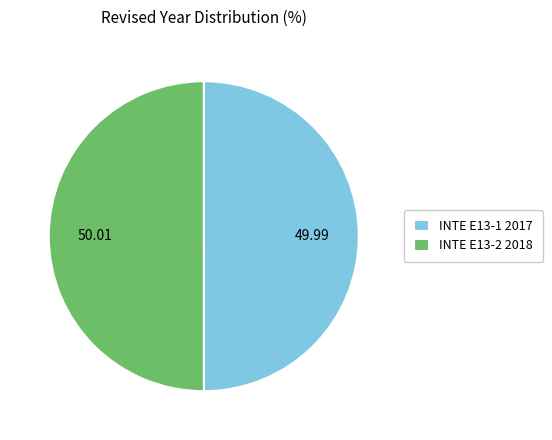

Do INTE E13-1 2017 and INTE E13-2 2018 together represent more than half of the pie?

Yes